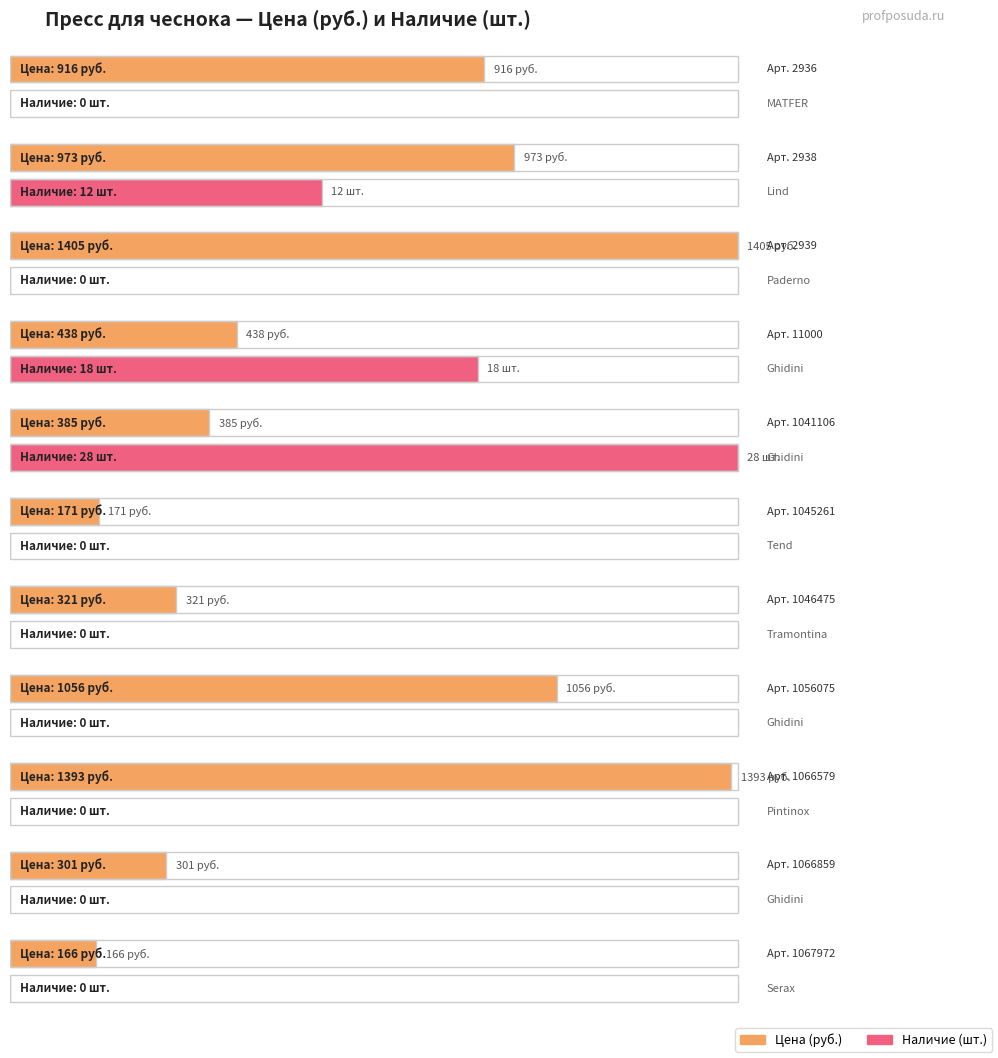

What is the maximum value shown in the chart?

1405